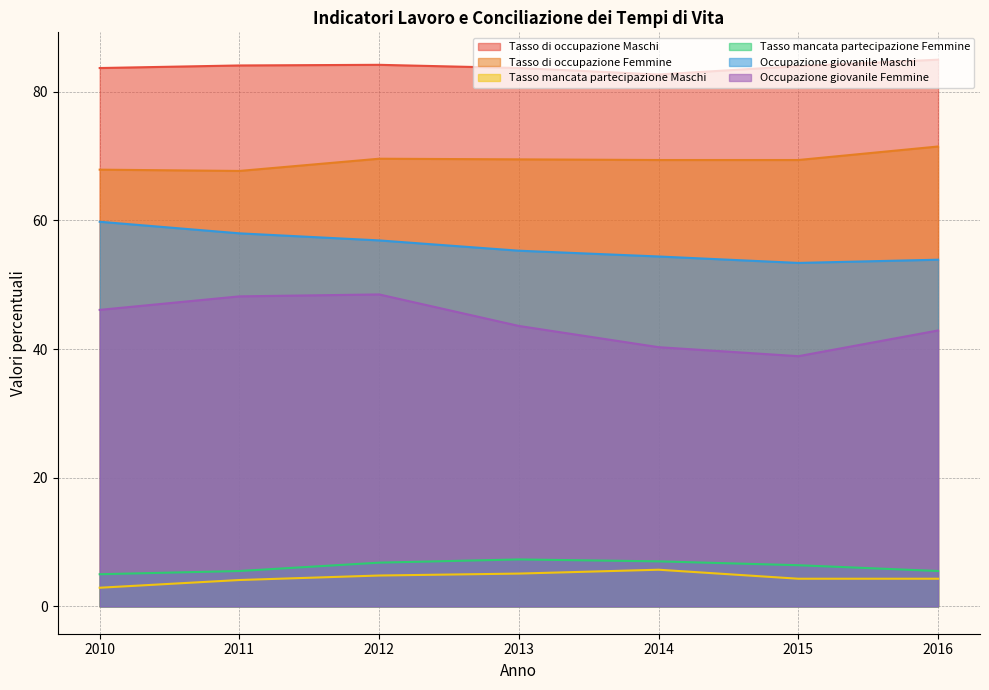

Reading left to right, what are all the values shown in this chart?

Tasso di occupazione Maschi: 2010=83.7	2011=84.1	2012=84.2	2013=83.7	2014=82.7	2015=84.0	2016=85.0
Tasso di occupazione Femmine: 2010=67.9	2011=67.7	2012=69.6	2013=69.5	2014=69.4	2015=69.4	2016=71.5
Tasso mancata partecipazione Maschi: 2010=2.9	2011=4.1	2012=4.8	2013=5.1	2014=5.7	2015=4.3	2016=4.3
Tasso mancata partecipazione Femmine: 2010=5.0	2011=5.5	2012=6.8	2013=7.3	2014=7.0	2015=6.4	2016=5.5
Occupazione giovanile Maschi: 2010=59.8	2011=58.0	2012=56.9	2013=55.3	2014=54.4	2015=53.4	2016=53.9
Occupazione giovanile Femmine: 2010=46.1	2011=48.2	2012=48.5	2013=43.6	2014=40.3	2015=38.9	2016=42.9